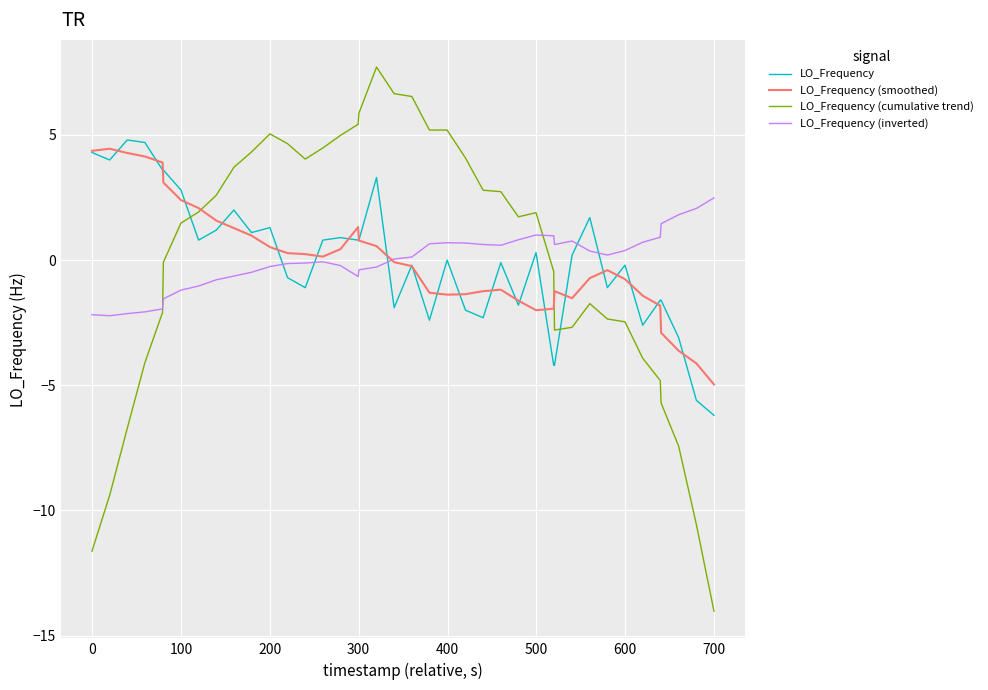

Which series has the largest range (max minus min)?

LO_Frequency (cumulative trend)